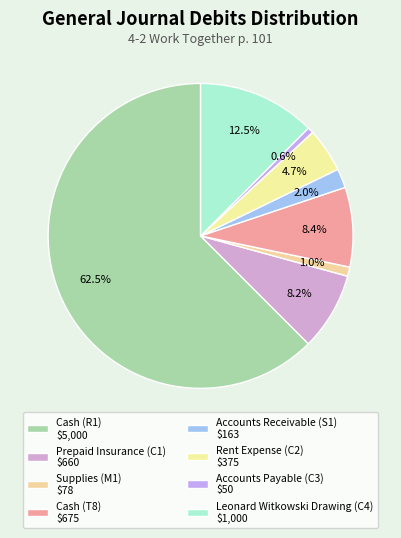

What is the largest slice in the pie chart?

Cash (R1)